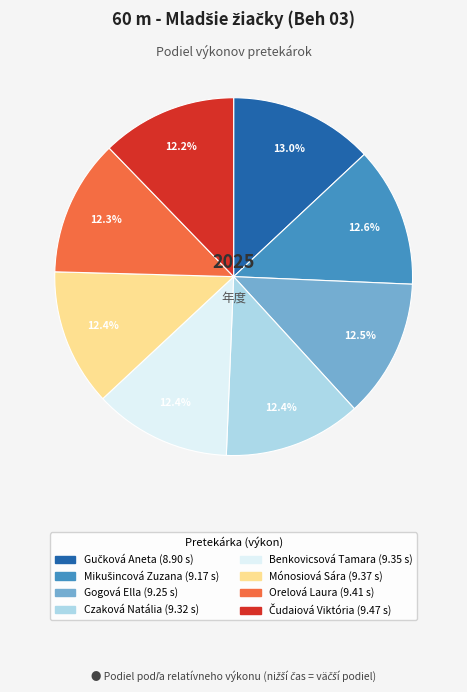

Approximately how many times larger is the value at Orelová Laura compared to Gogová Ella?

1.0